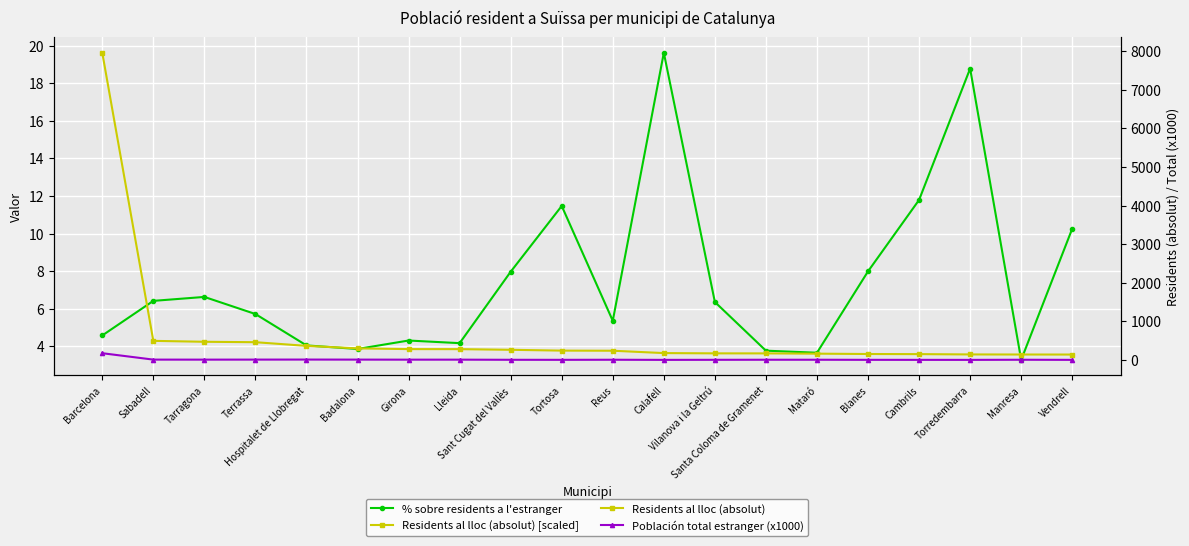

What position from the right is Lleida?

13